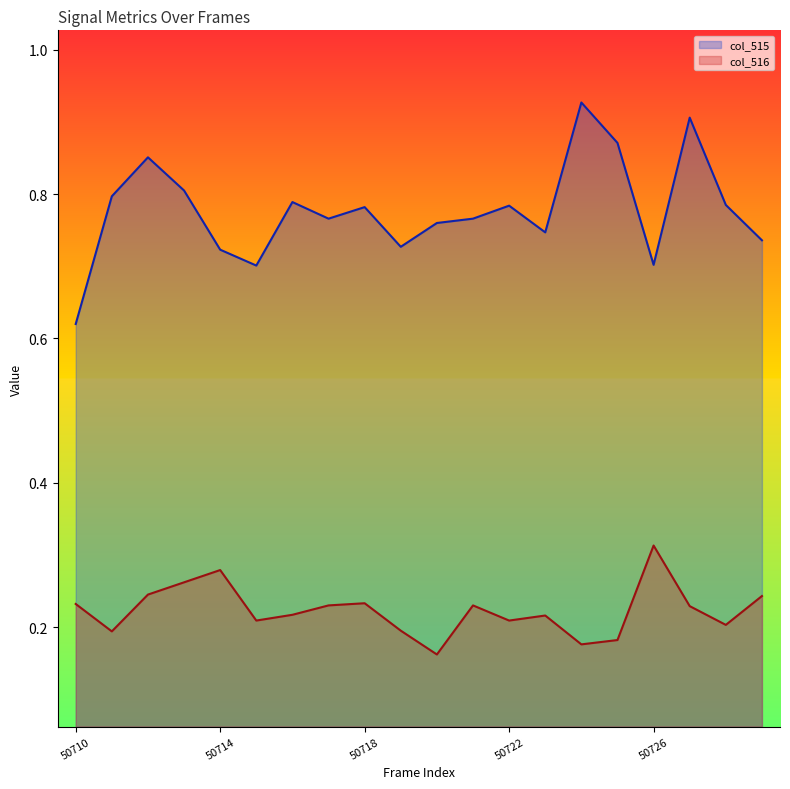

At which category does col_516 reach its first local peak?

50714